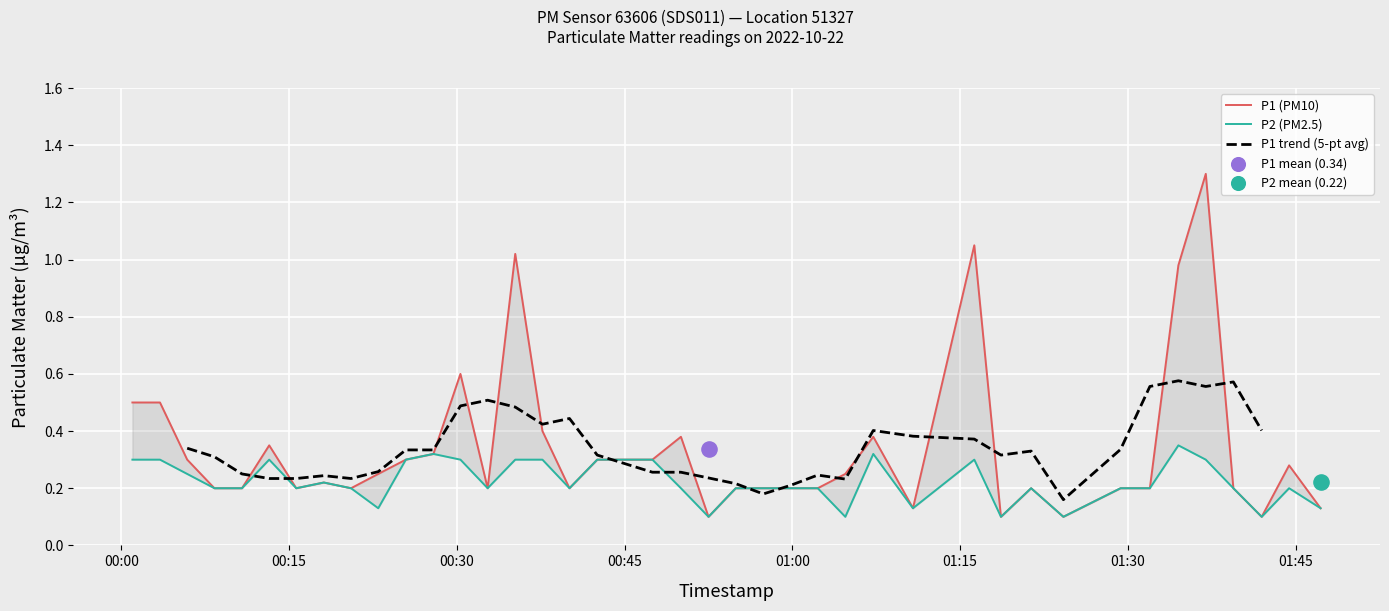

What is the total value across all series at 2022-10-22T00:37:39?

0.7